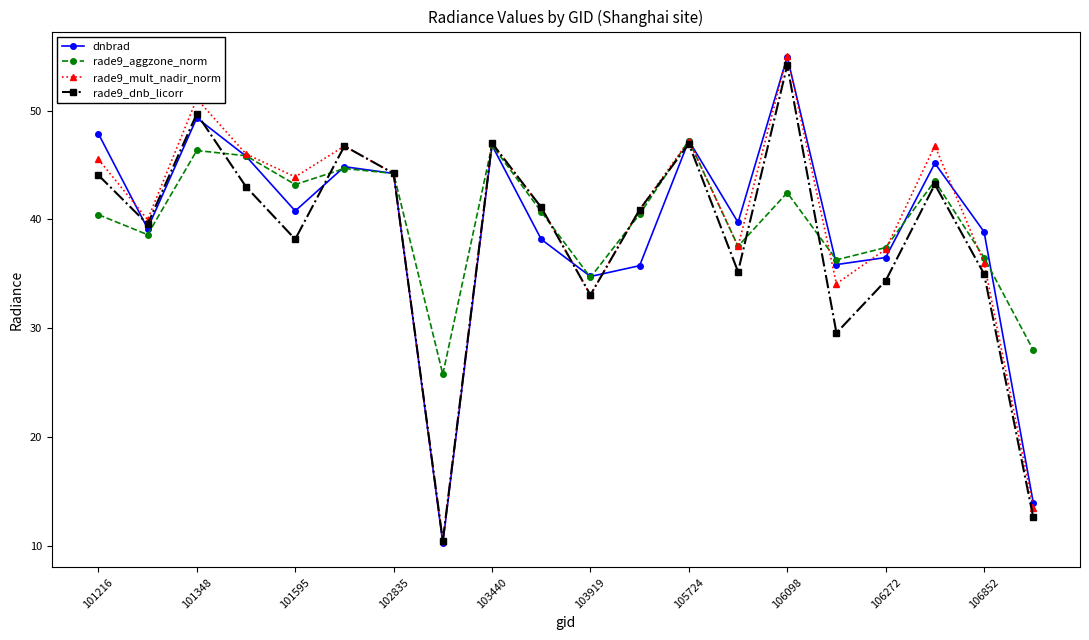

Which series has the largest range (max minus min)?

dnbrad